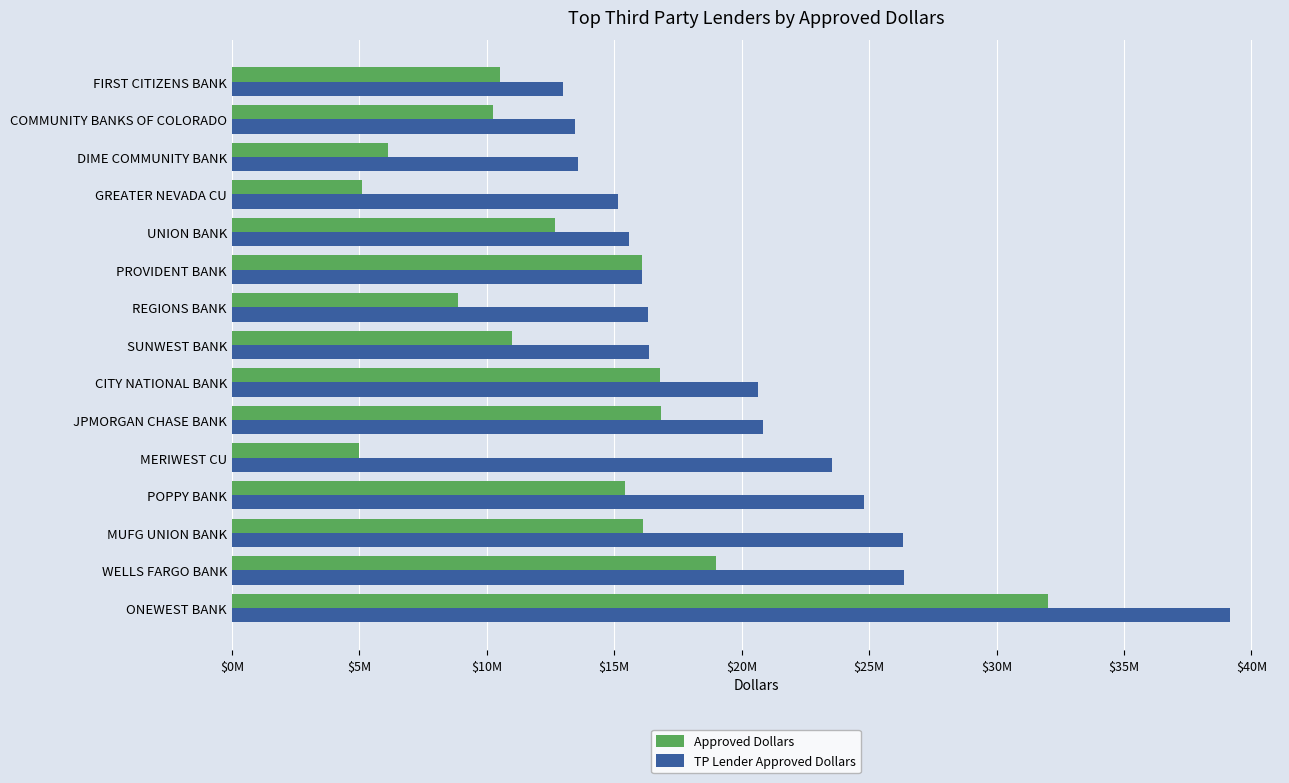

Which label corresponds to the largest value in the chart?

ONEWEST BANK